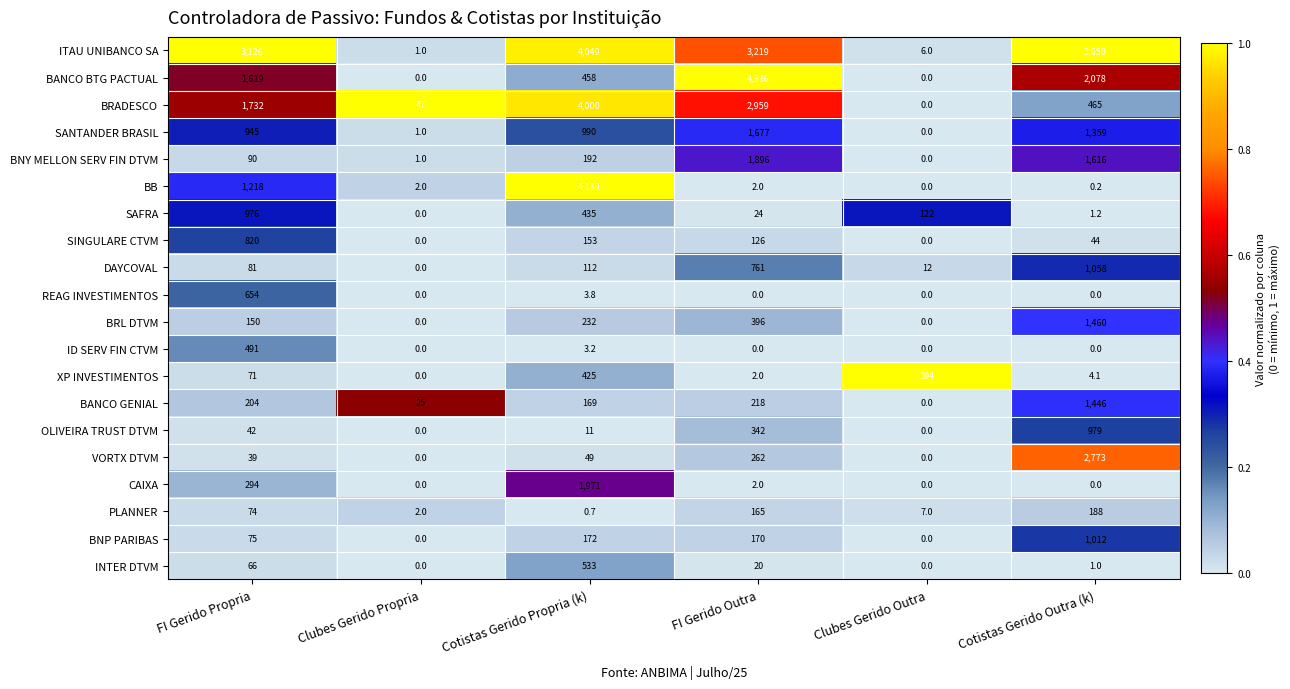

What is the spread (max minus min) of values at Cotistas Gerido Outra (k)?

3650.0